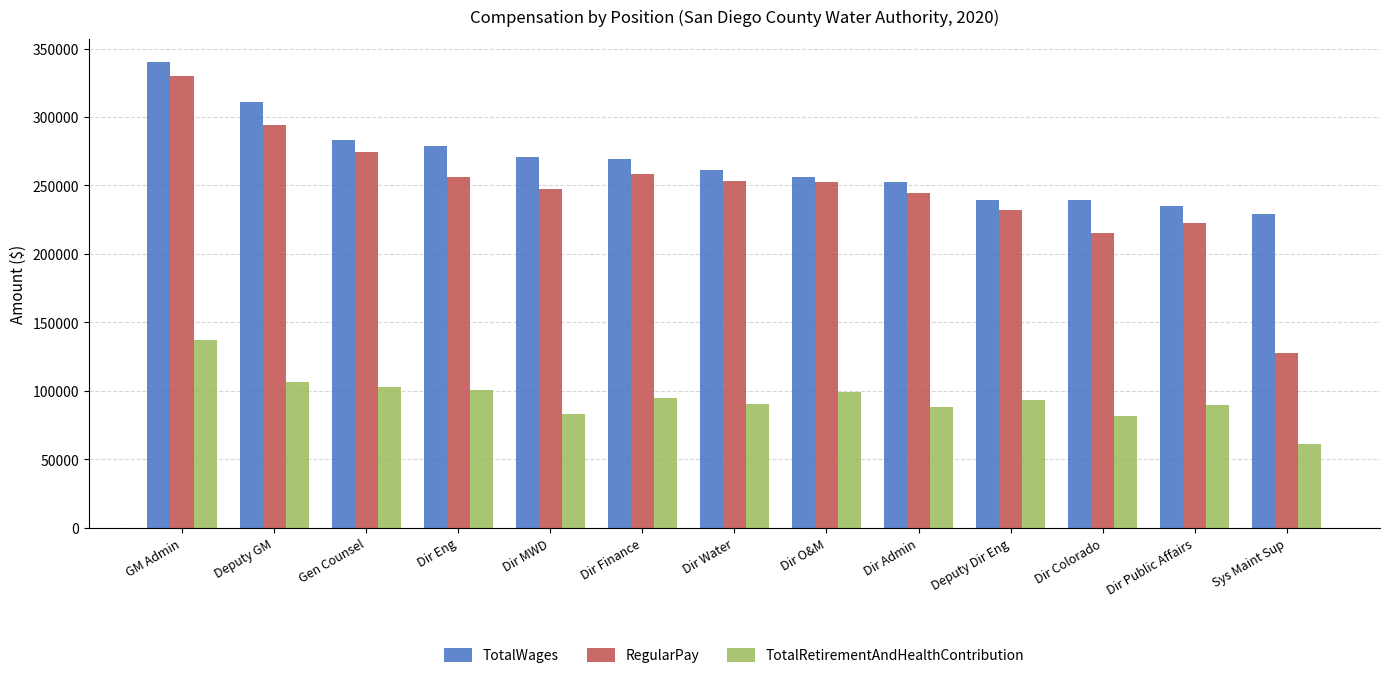

True or false: TotalRetirementAndHealthContribution has a value of 90605 at Dir Water.

True